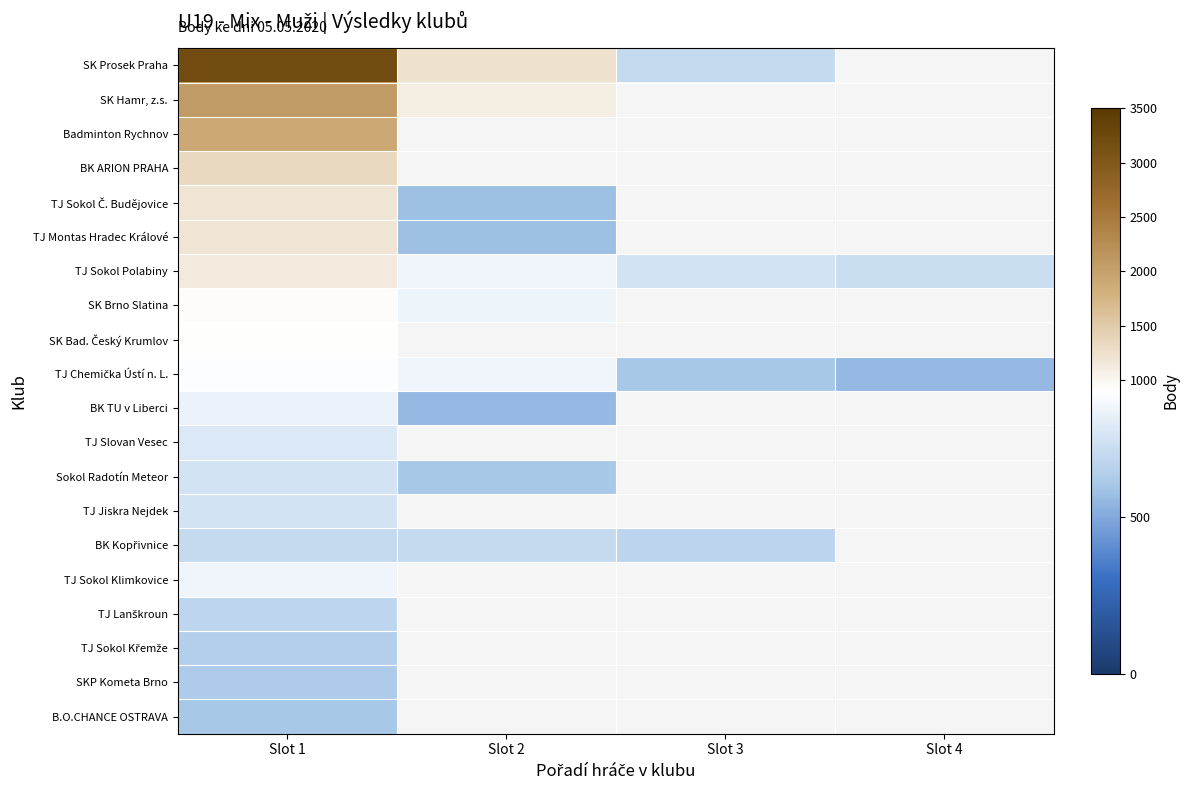

What is the difference between the maximum and minimum values in the SK Prosek Praha series?

2510.0